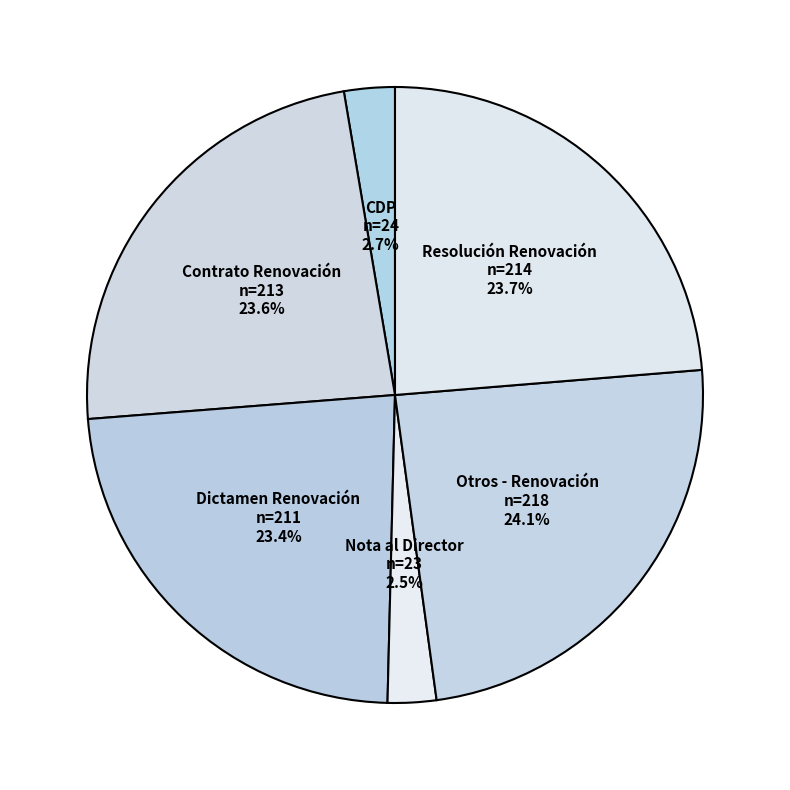

Do Resolución Renovación and CDP together represent more than half of the pie?

No